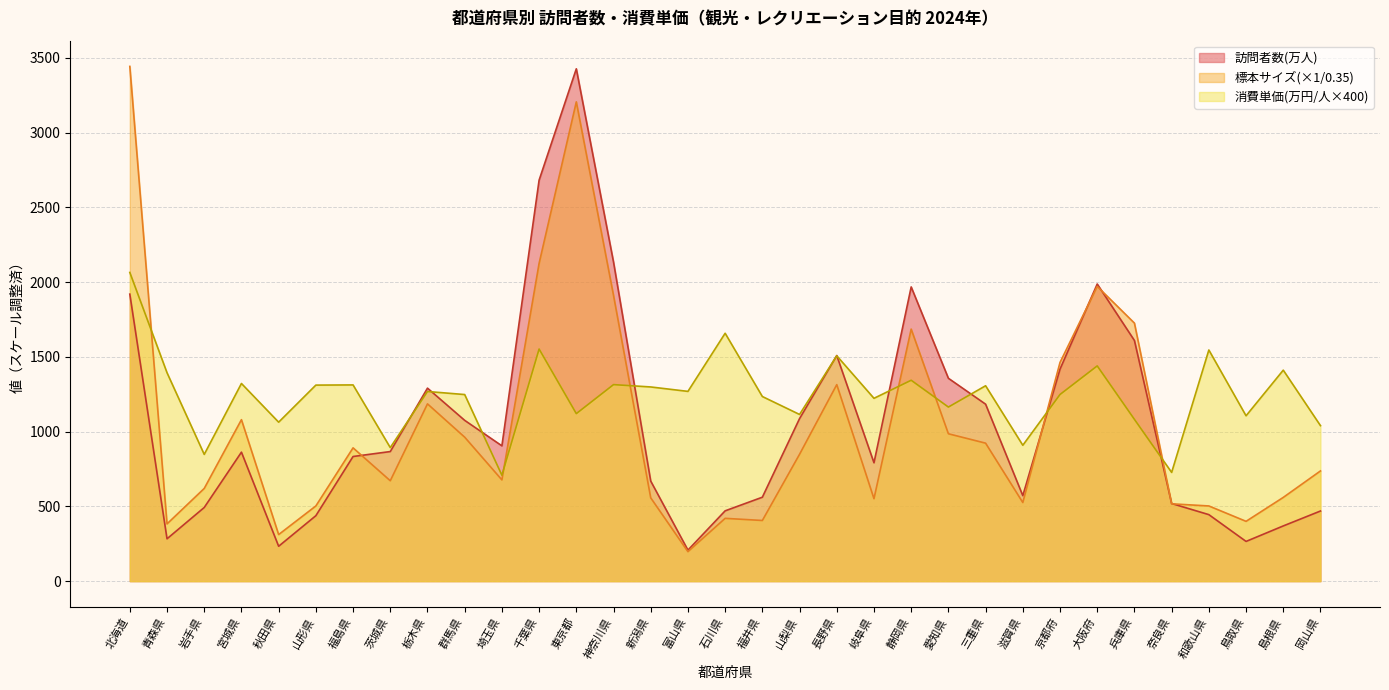

How many values in the 訪問者数(万人) series exceed 862?

17